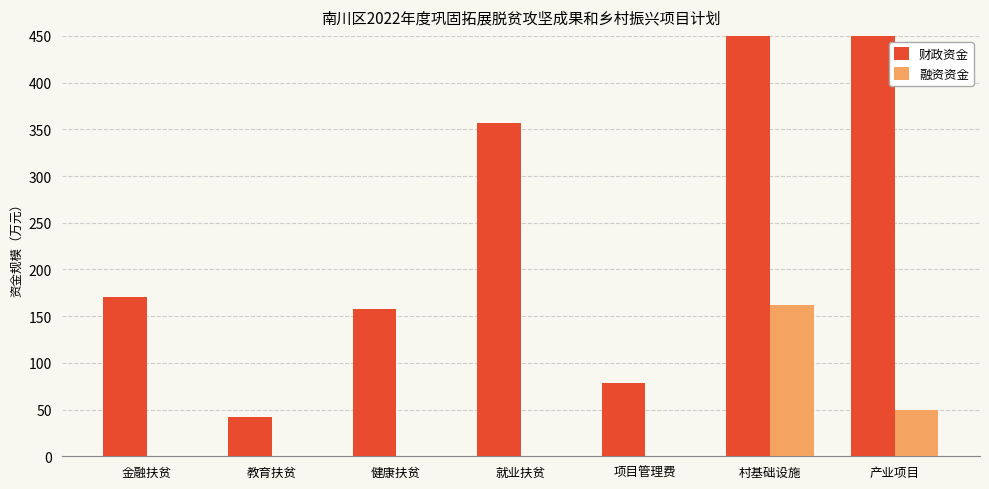

How many categories are shown in the chart?

7